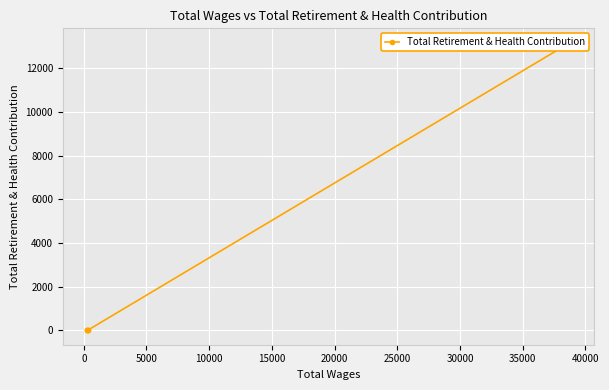

What is the greatest value displayed?

13175